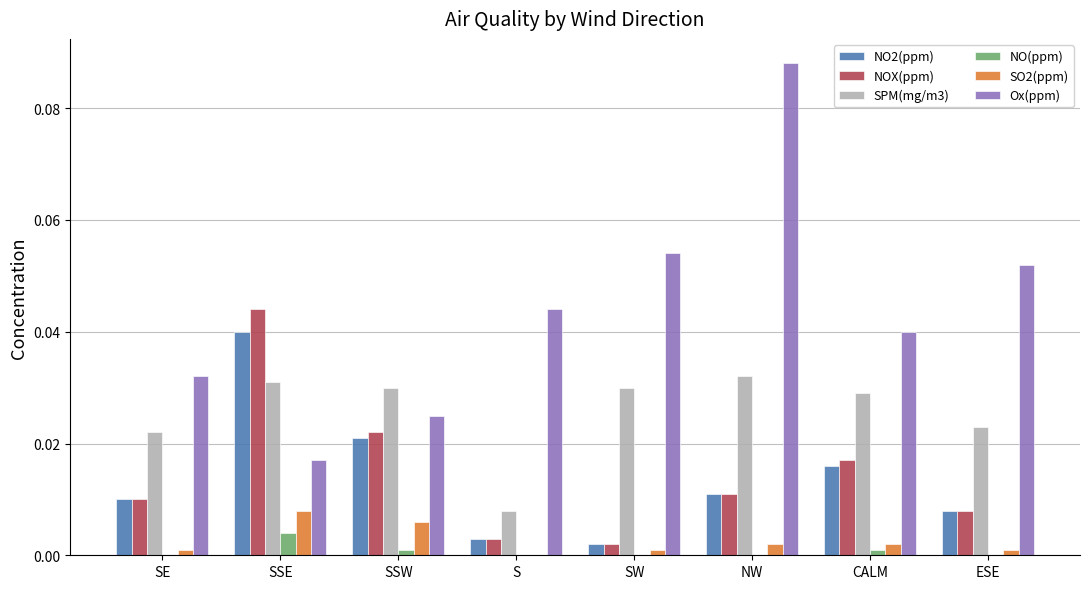

Is the value of NO(ppm) at SW greater than the value of NOX(ppm) at SW?

No